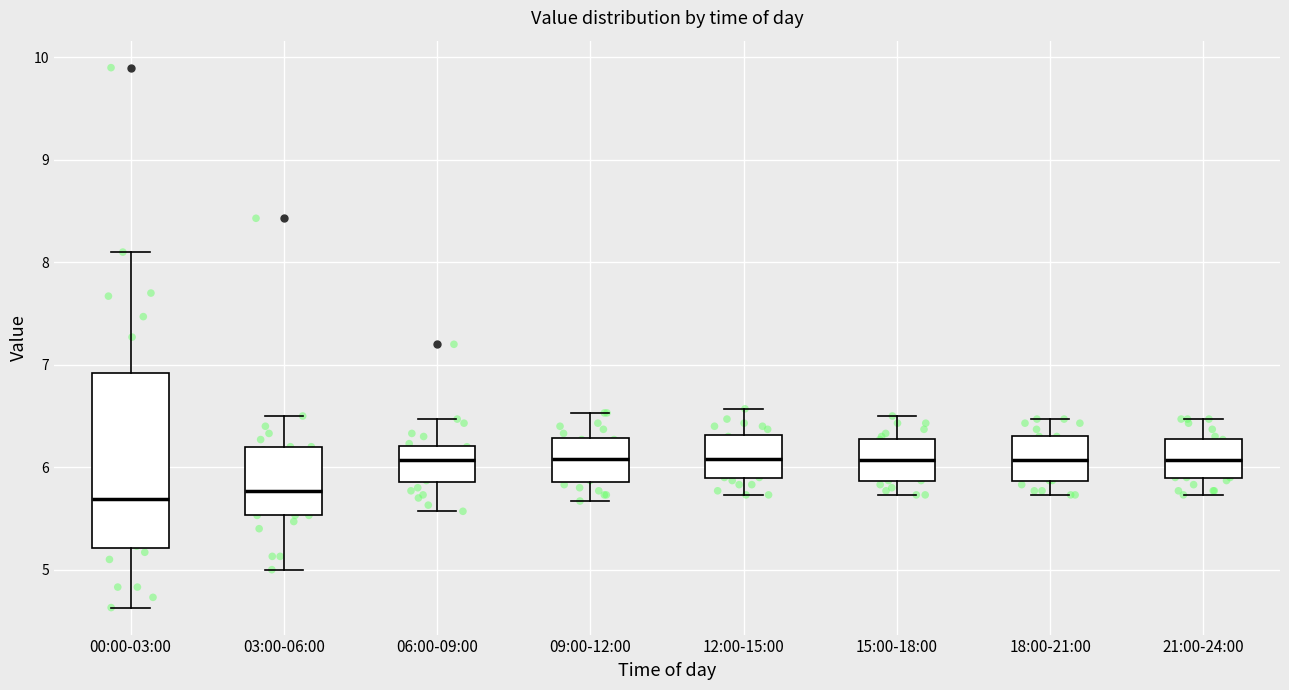

Reading left to right, transcribe this box plot: for each box, give where its median line is, the range the box spans, and where its two whiskers end, as read against the y-axis. The values are not printed on the chart, so give them approximately, as read against the axis.

00:00-03:00: median 5.7, box 5.2 to 6.9, whiskers 4.6 to 8.1
03:00-06:00: median 5.8, box 5.5 to 6.2, whiskers 5.0 to 6.5
06:00-09:00: median 6.1, box 5.9 to 6.2, whiskers 5.6 to 6.5
09:00-12:00: median 6.1, box 5.9 to 6.3, whiskers 5.7 to 6.5
12:00-15:00: median 6.1, box 5.9 to 6.3, whiskers 5.7 to 6.6
15:00-18:00: median 6.1, box 5.9 to 6.3, whiskers 5.7 to 6.5
18:00-21:00: median 6.1, box 5.9 to 6.3, whiskers 5.7 to 6.5
21:00-24:00: median 6.1, box 5.9 to 6.3, whiskers 5.7 to 6.5